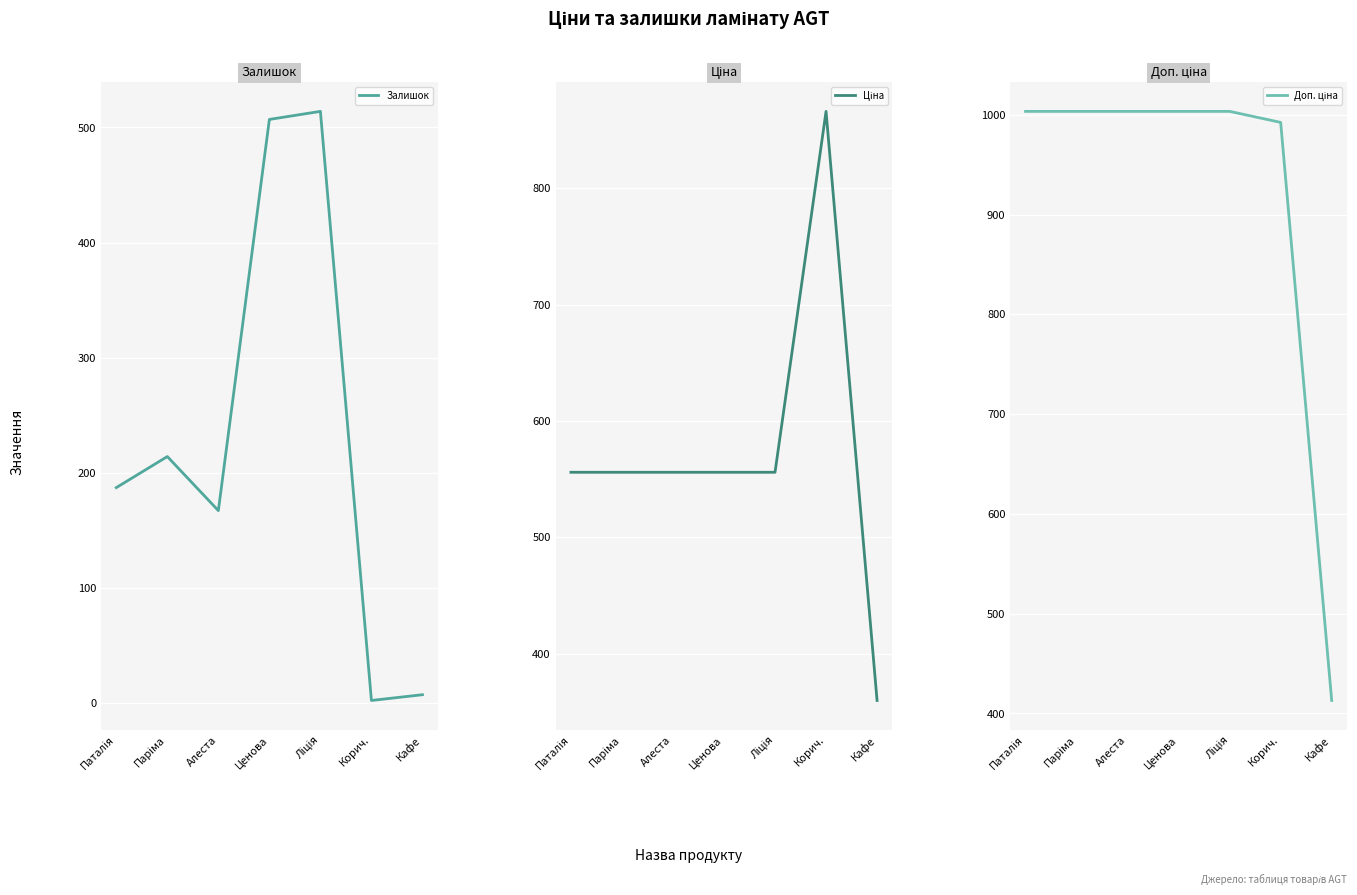

What is the spread (max minus min) of values at Корич.?

990.3